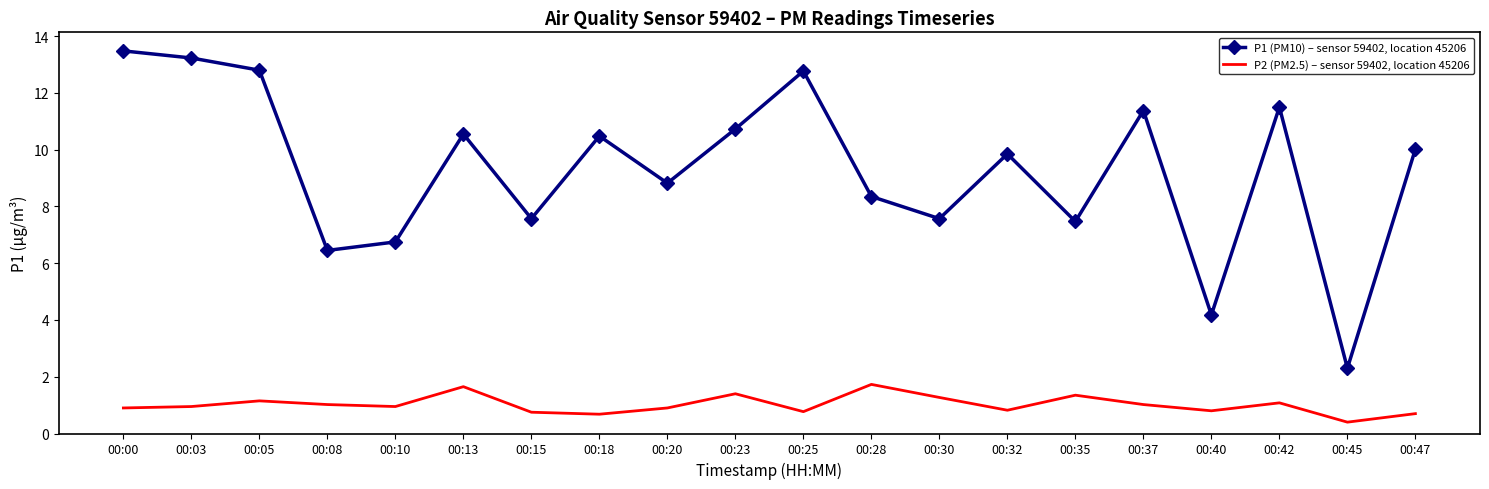

True or false: P2 (PM2.5) – sensor 59402, location 45206 and P1 (PM10) – sensor 59402, location 45206 cross at least once.

False